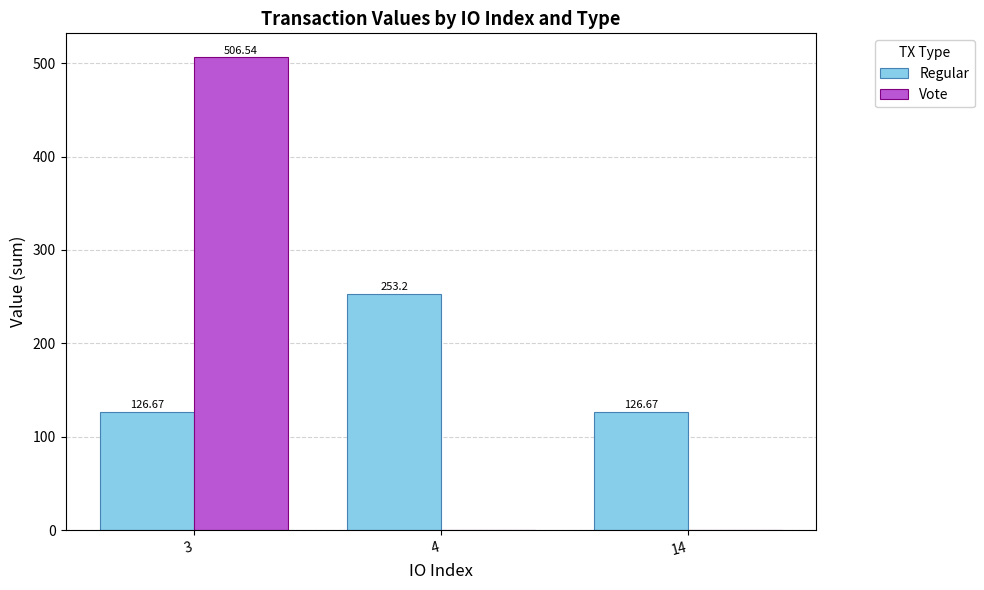

The Regular series shows 253.2 at 4. True or false?

True